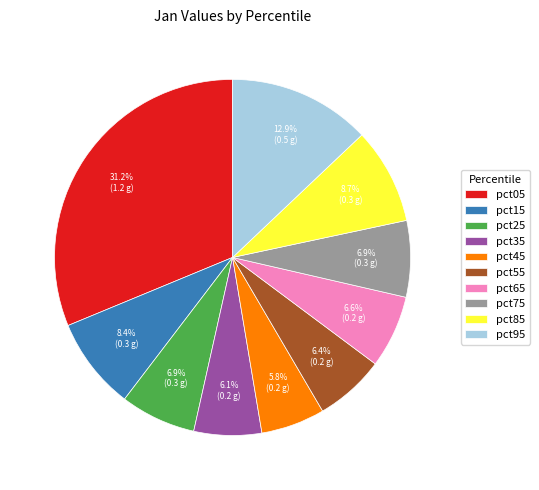

Do pct85 and pct15 together represent more than half of the pie?

No